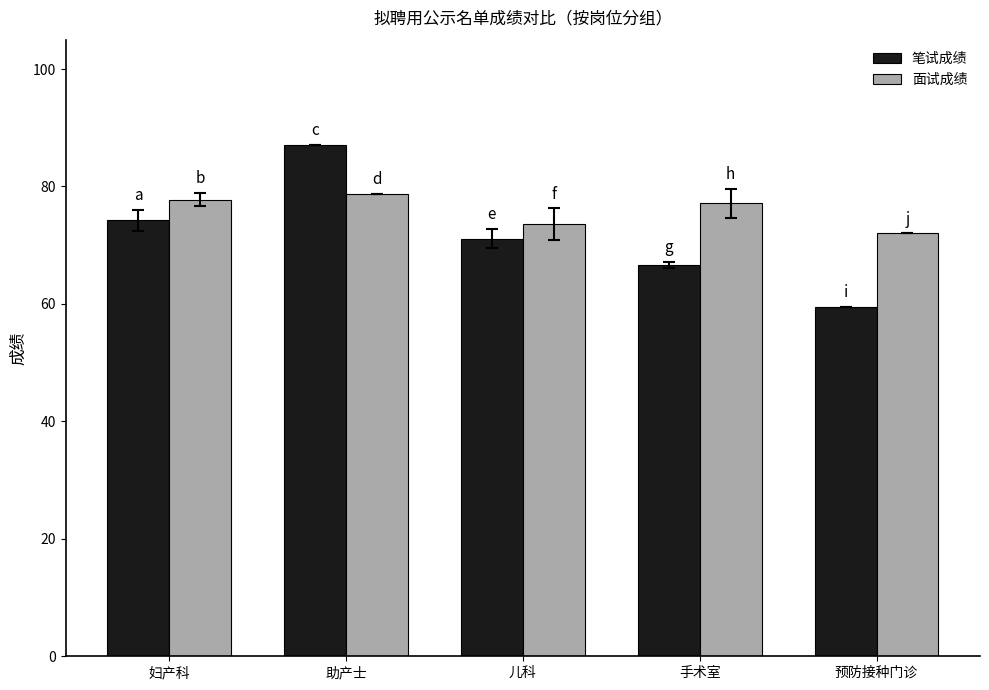

What is the minimum value for 笔试成绩?

59.5